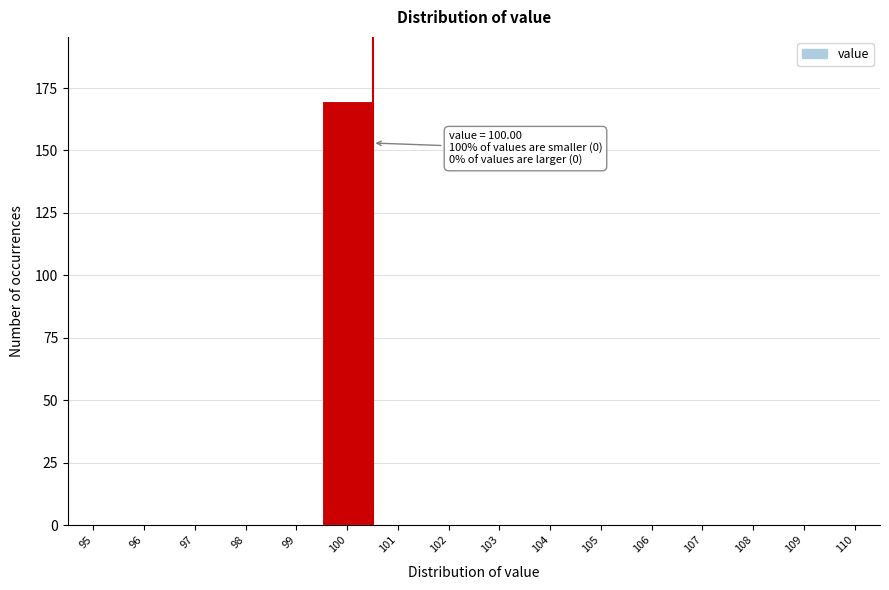

Reading right to left, what are all the values shown in this chart?

110=0	109=0	108=0	107=0	106=0	105=0	104=0	103=0	102=0	101=0	100=170	99=0	98=0	97=0	96=0	95=0